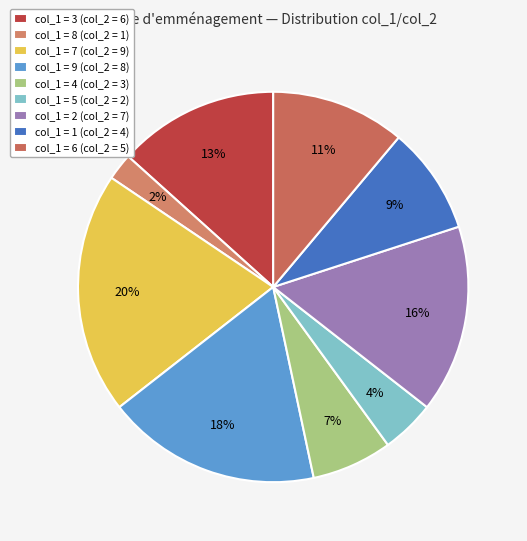

Count the number of slices in the pie.

9